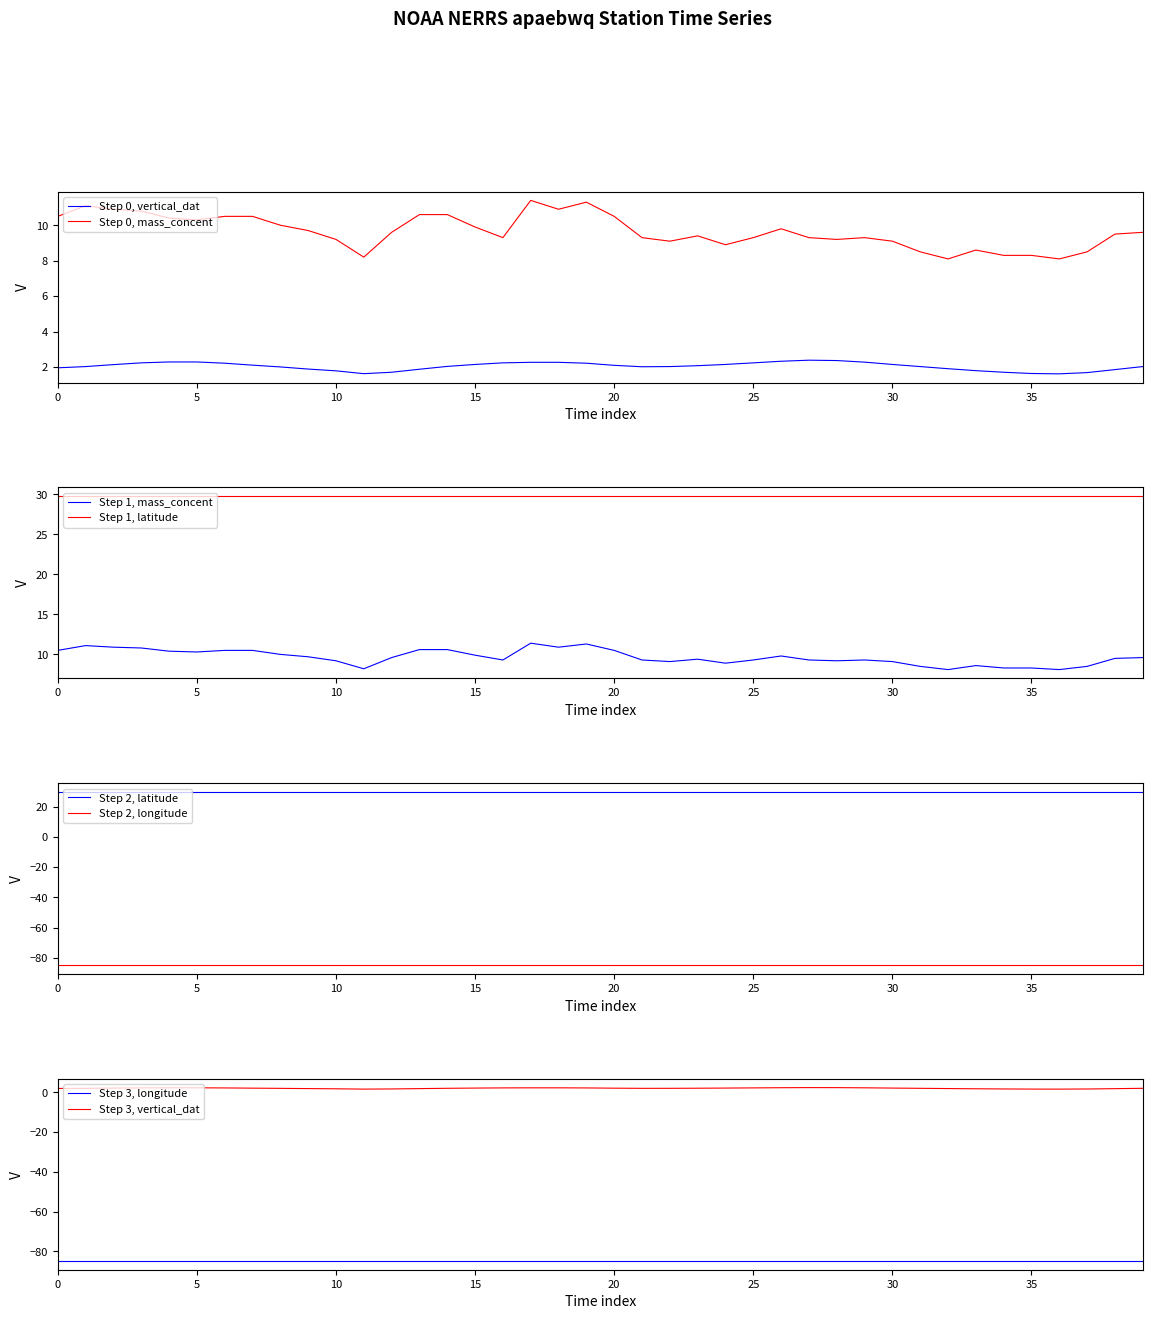

At how many categories does at least one series exceed 2?

40